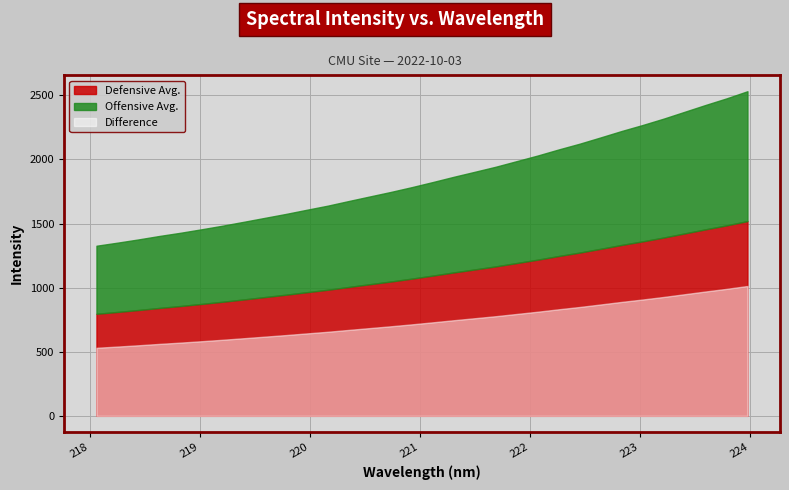

What position from the right is 223.7895?

2